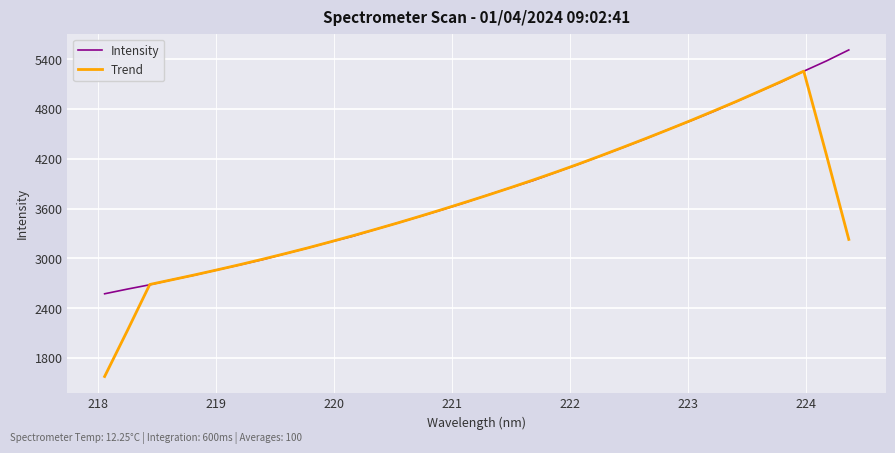

What is the maximum value for Trend?

5254.2